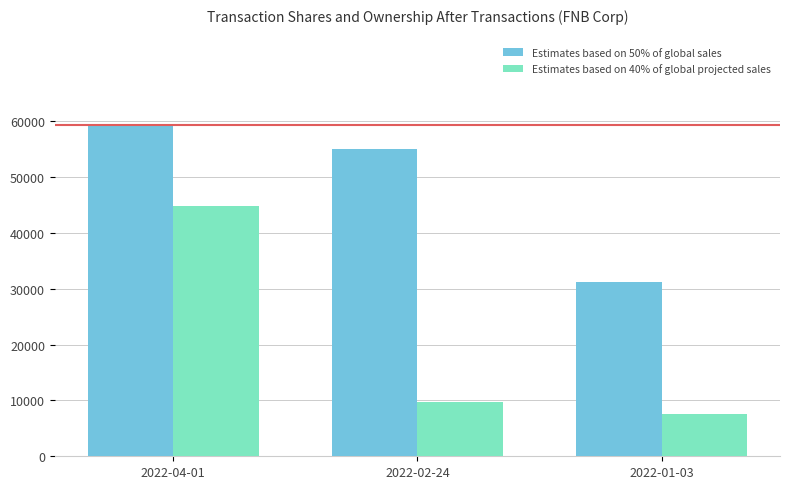

What is the spread (max minus min) of values at 2022-04-01?

14420